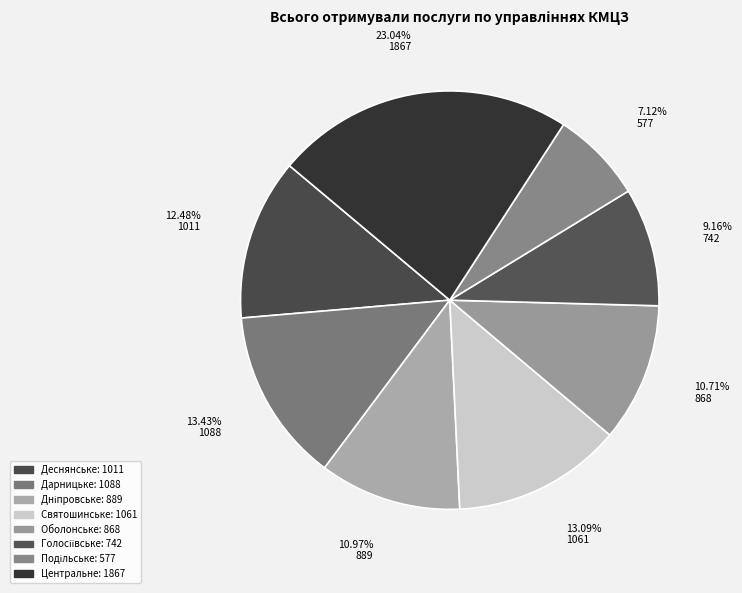

Count the number of slices in the pie.

8